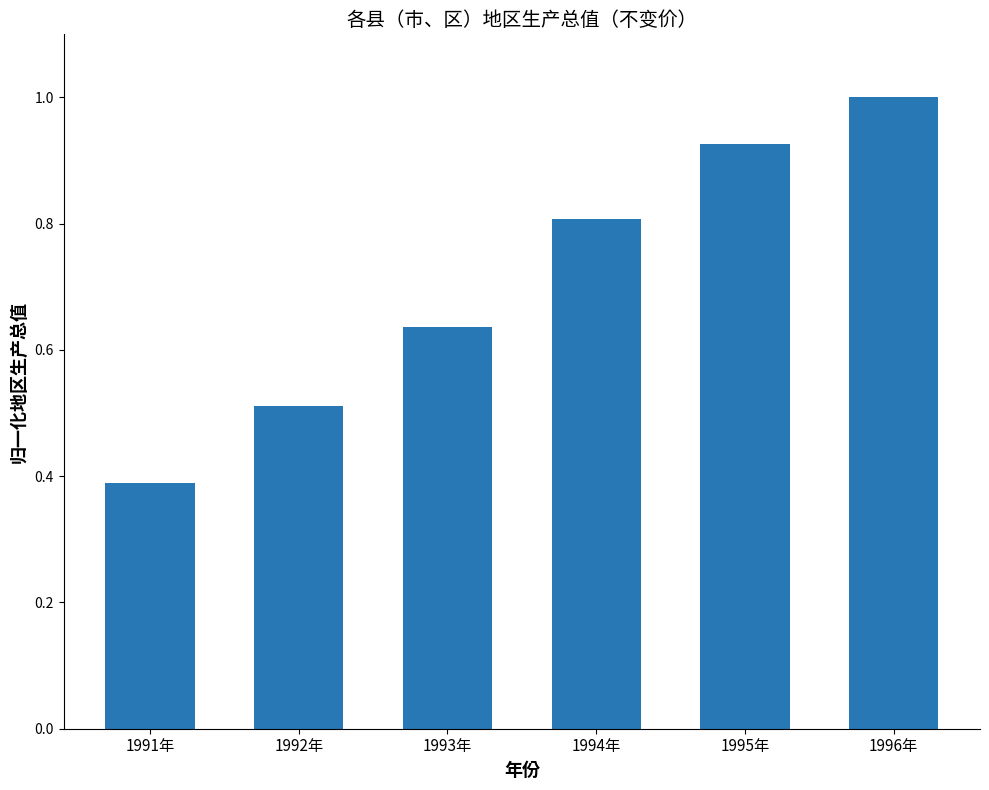

The chart shows a value of 0.1 at 1992年. True or false?

False